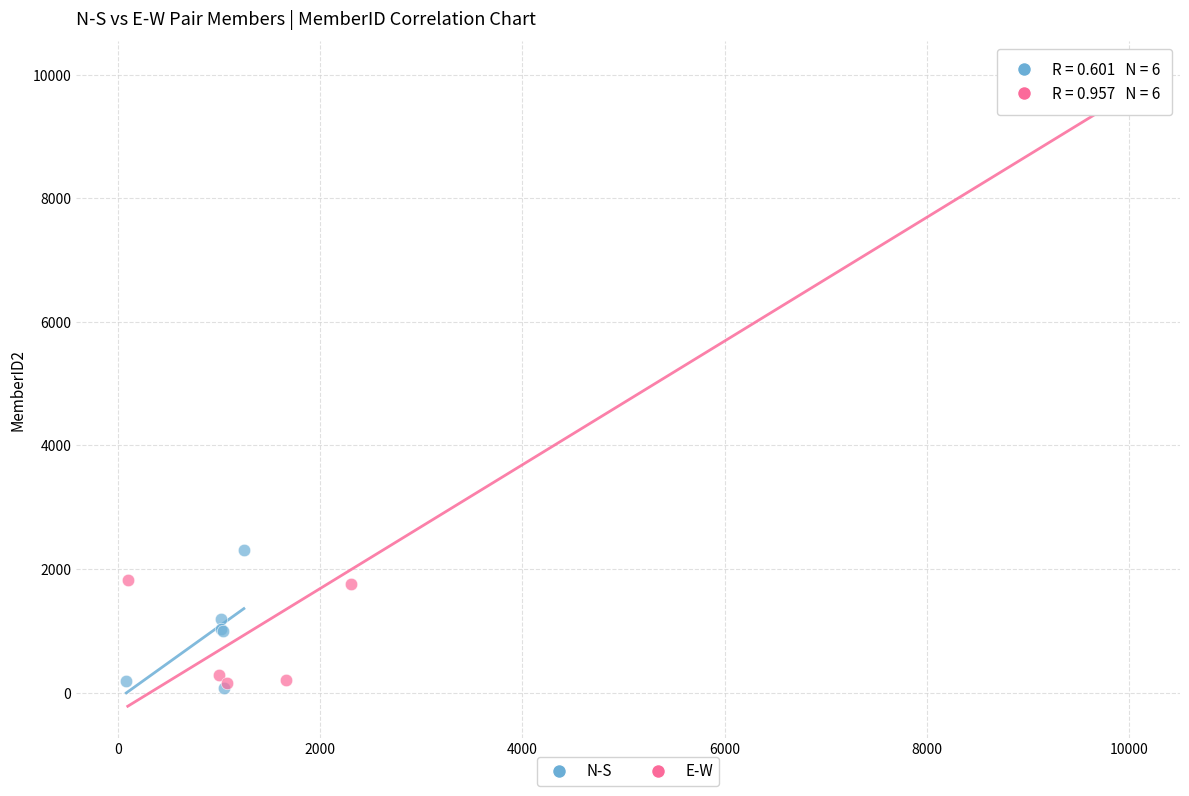

Which series has the widest spread of Y values?

E-W